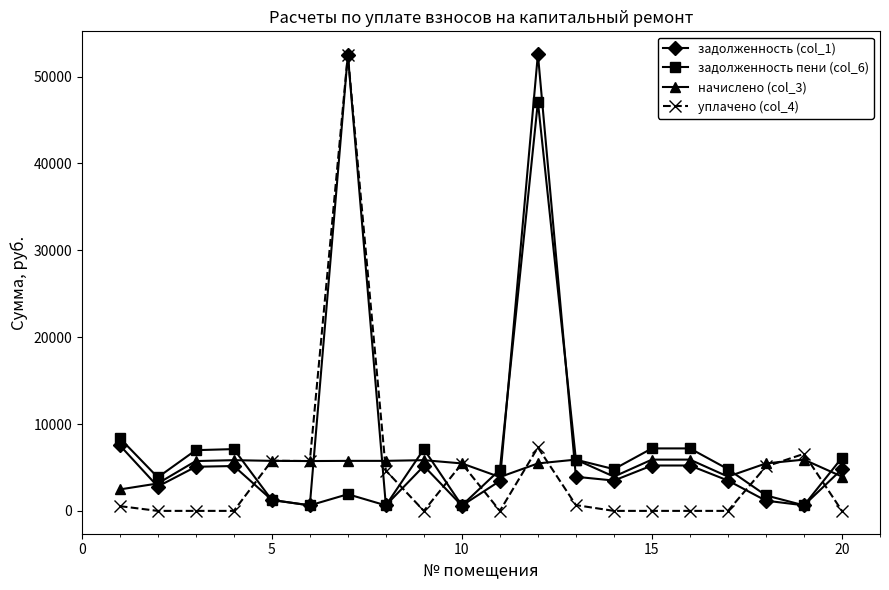

How many data points in начислено (col_3) are less than 5738?

9